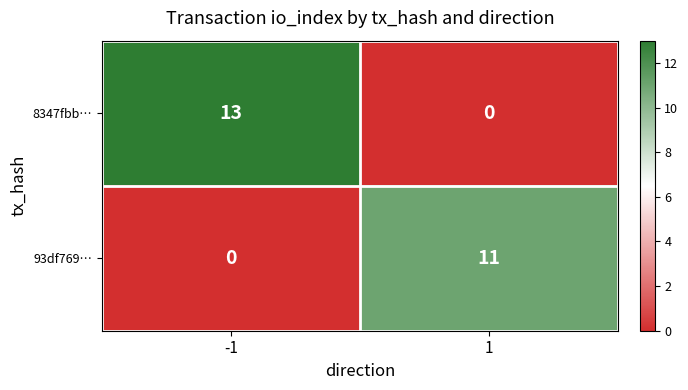

What is the total value across all series at -1?

13